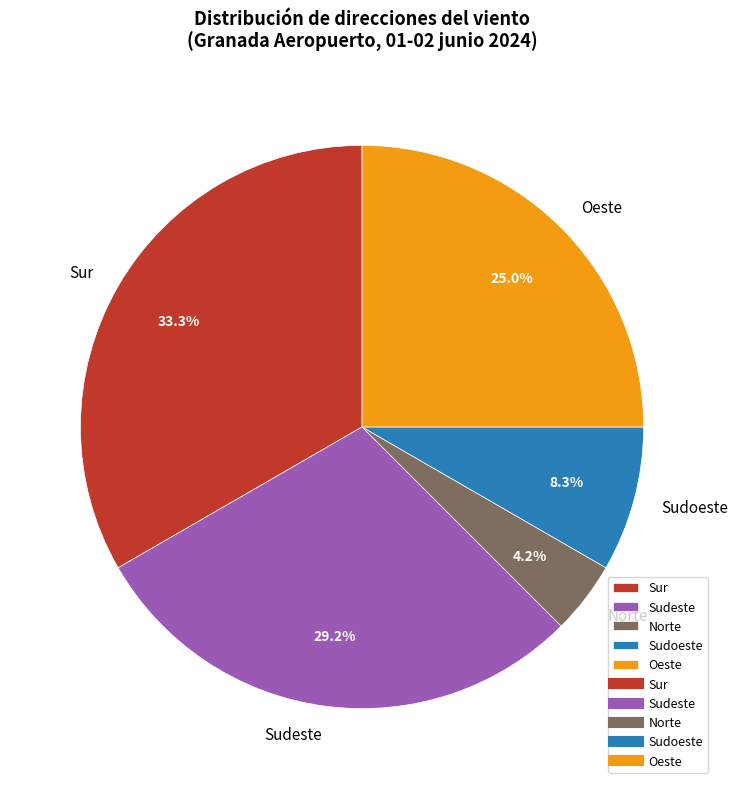

Is there a majority slice in this chart?

No